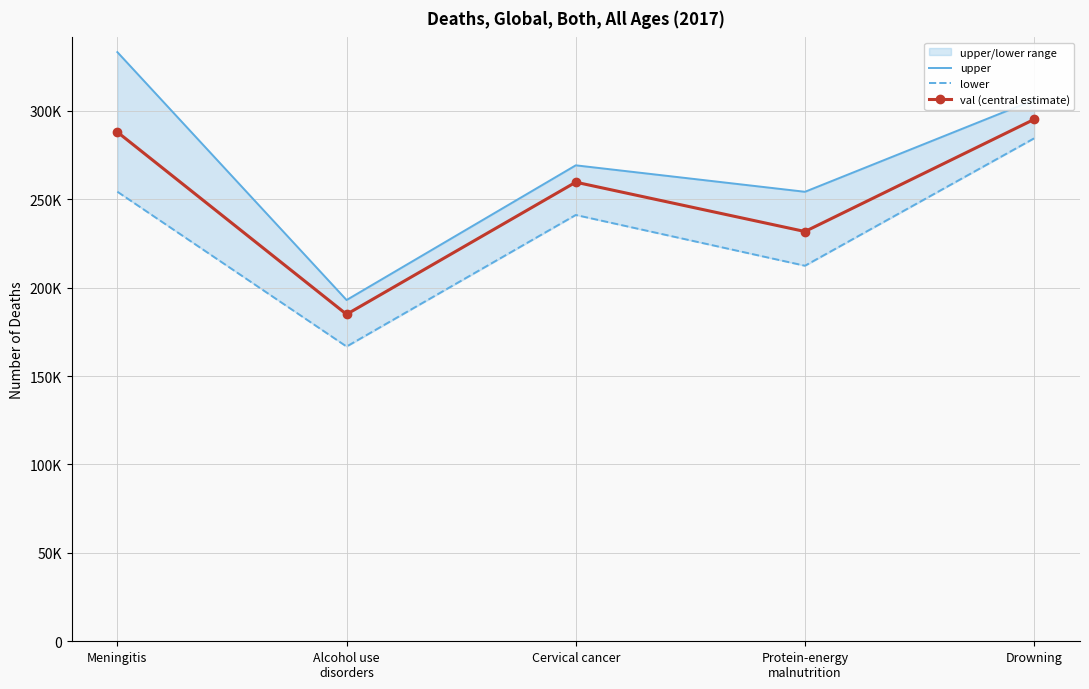

How many data points in upper are less than 269214?

2